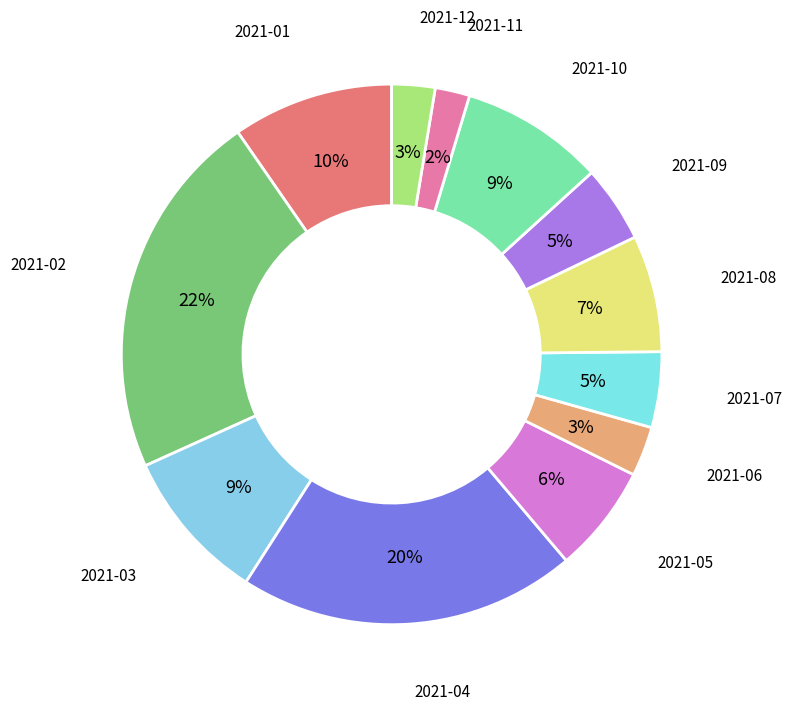

To the nearest percent, what is the difference between the largest and smallest slice percentages?

20%